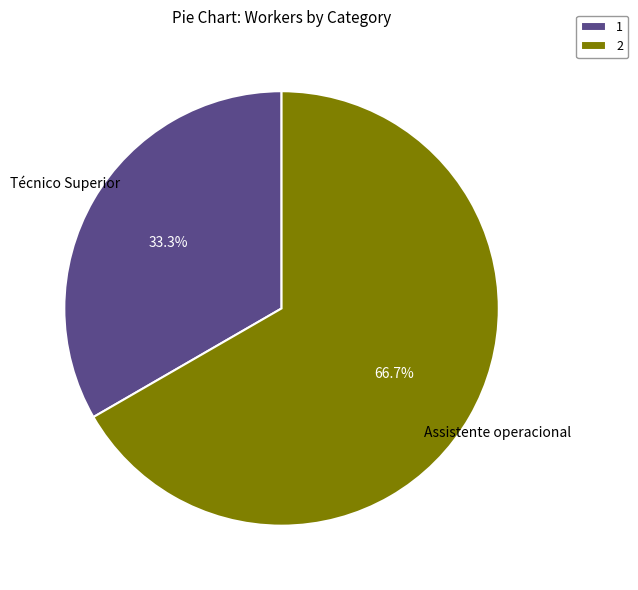

To the nearest percent, what is the combined percentage of Técnico Superior and Assistente operacional?

100%